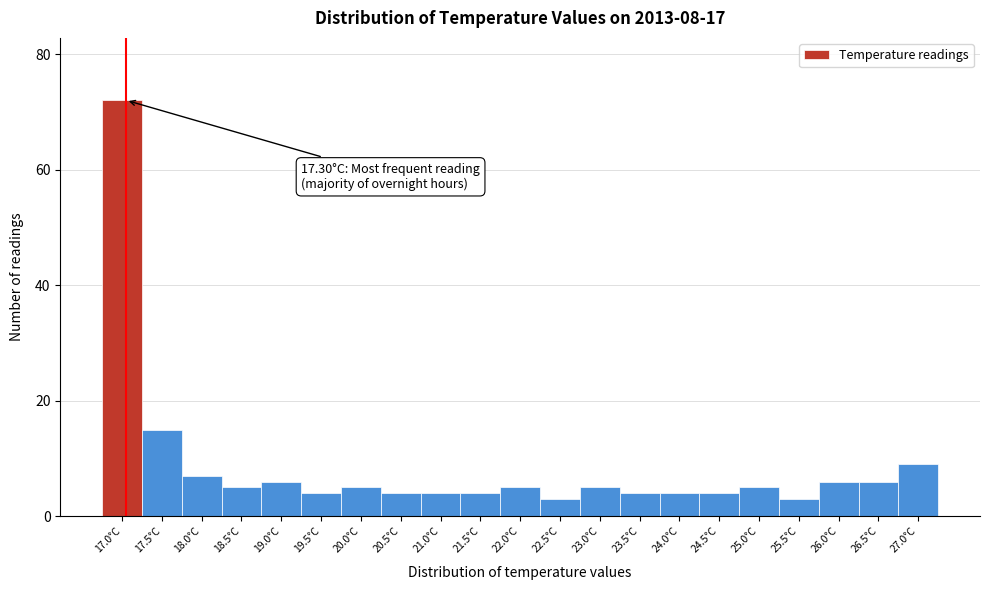

Reading left to right, list all the values displayed in this chart.

17.0°C=72	17.5°C=15	18.0°C=7	18.5°C=5	19.0°C=6	19.5°C=4	20.0°C=5	20.5°C=4	21.0°C=4	21.5°C=4	22.0°C=5	22.5°C=3	23.0°C=5	23.5°C=4	24.0°C=4	24.5°C=4	25.0°C=5	25.5°C=3	26.0°C=6	26.5°C=6	27.0°C=9